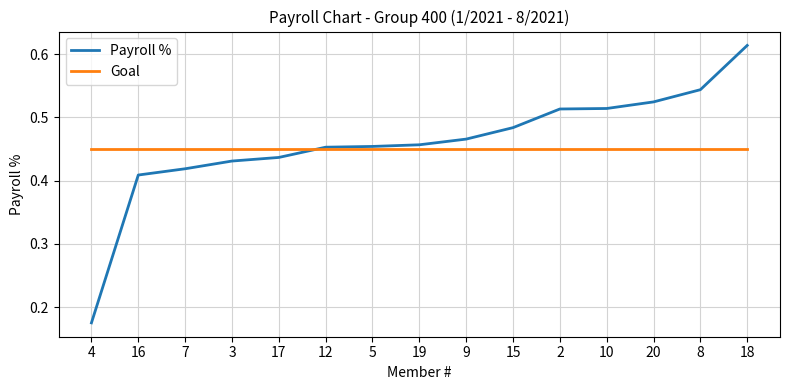

What is the total value across all series at 15?

0.9